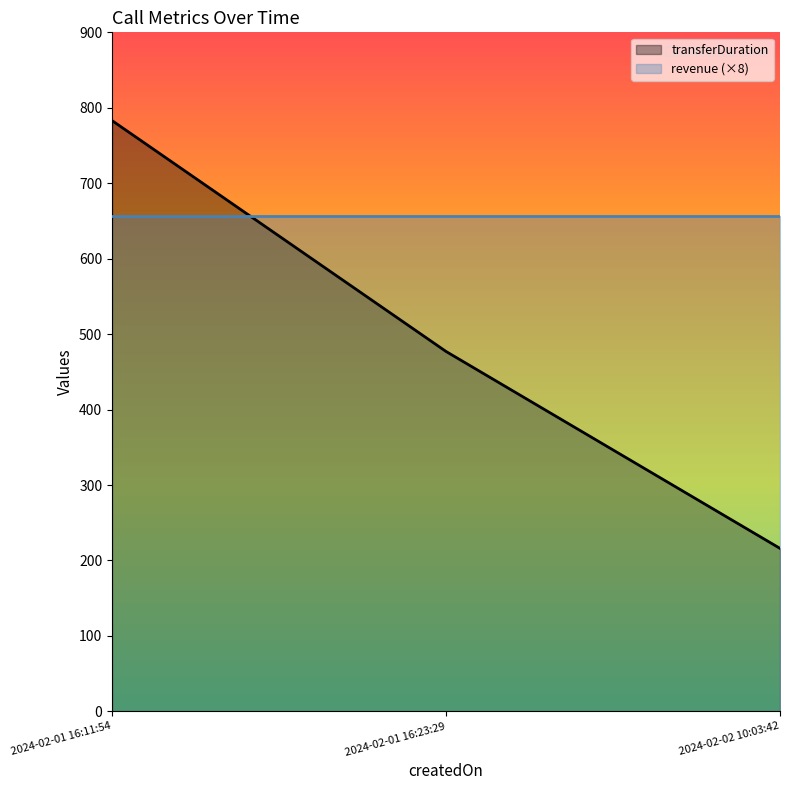

What is the label of the 1st point from the right?

2024-02-02 10:03:42